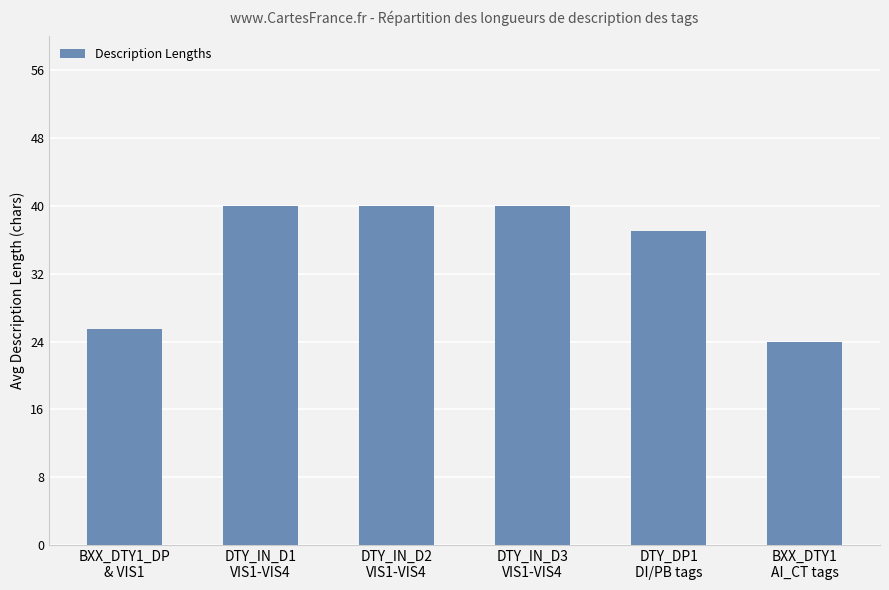

What is the greatest value displayed?

40.0